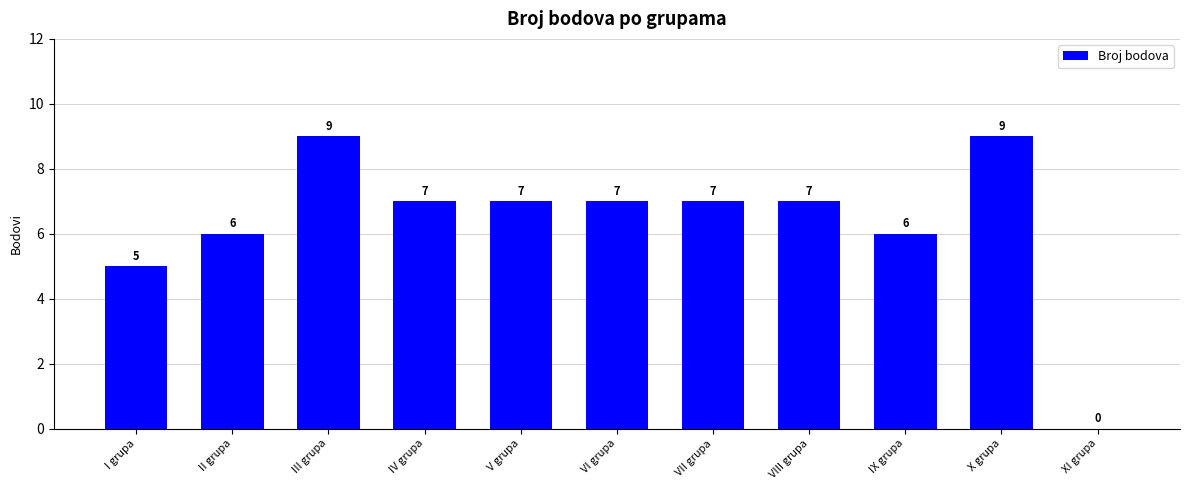

What is the sum of the values at IV grupa and VII grupa?

14